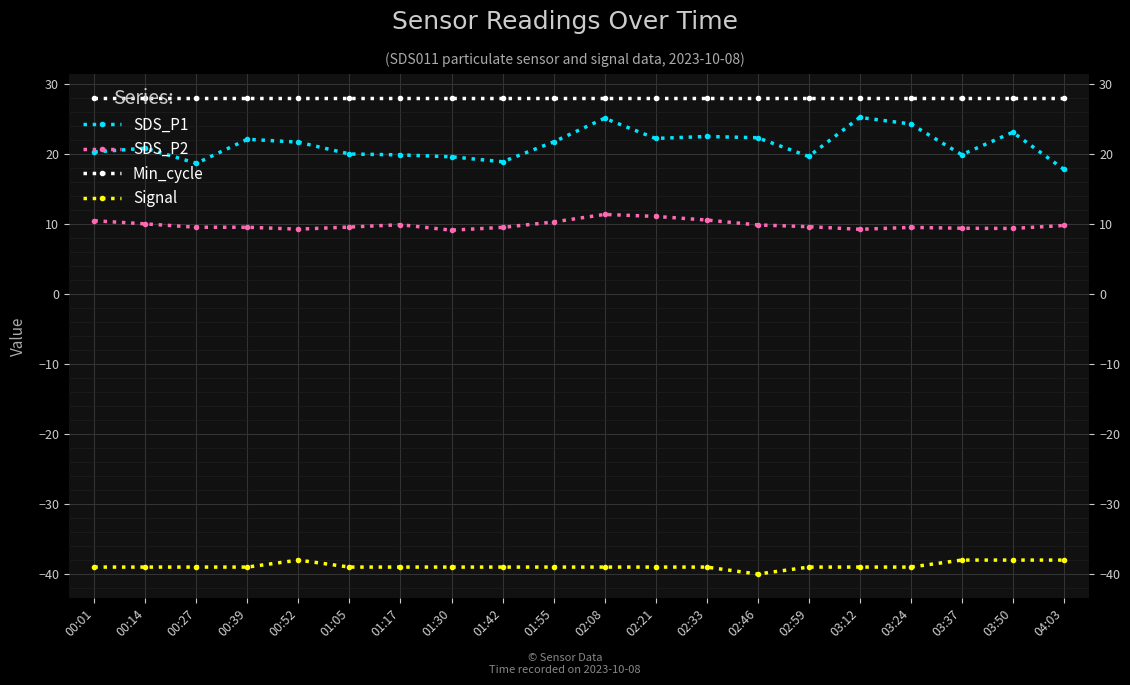

Between 00:01 and 03:50, which series saw the biggest shift?

SDS_P1